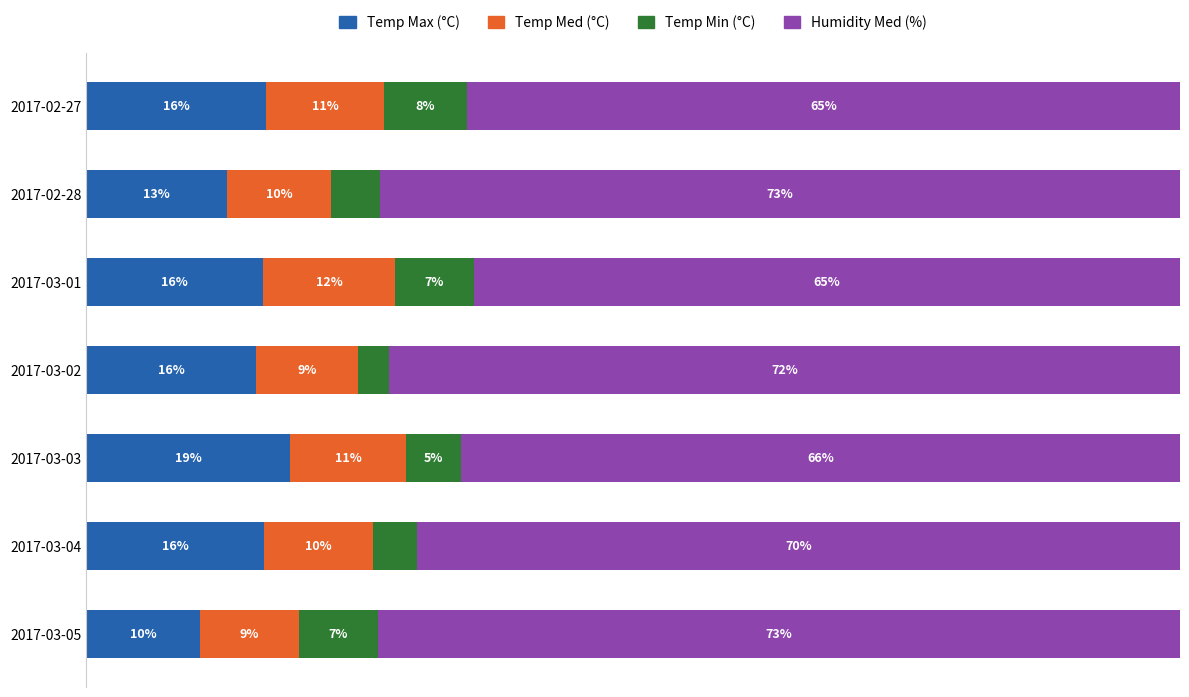

What is the difference between the second highest and second lowest values in the Temp Med (°C) series?

1.5